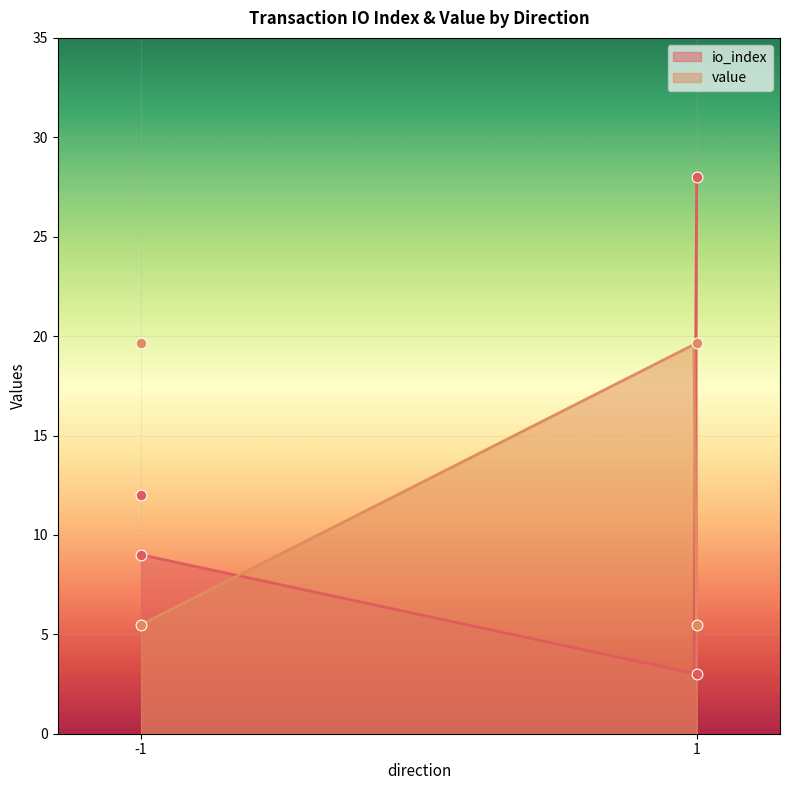

Which series has the largest total across all categories?

io_index